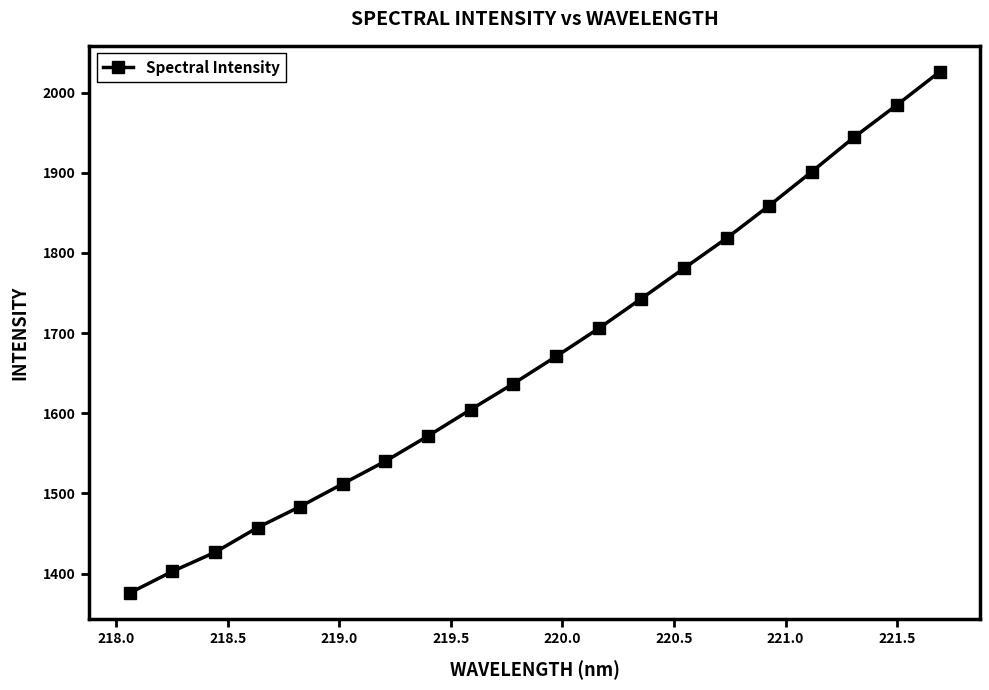

What is the sum of all values?

33446.2